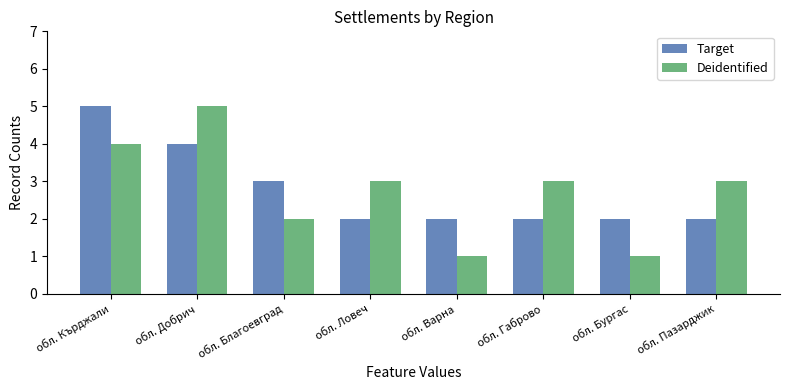

What is the label of the 5th bar from the left?

обл. Варна